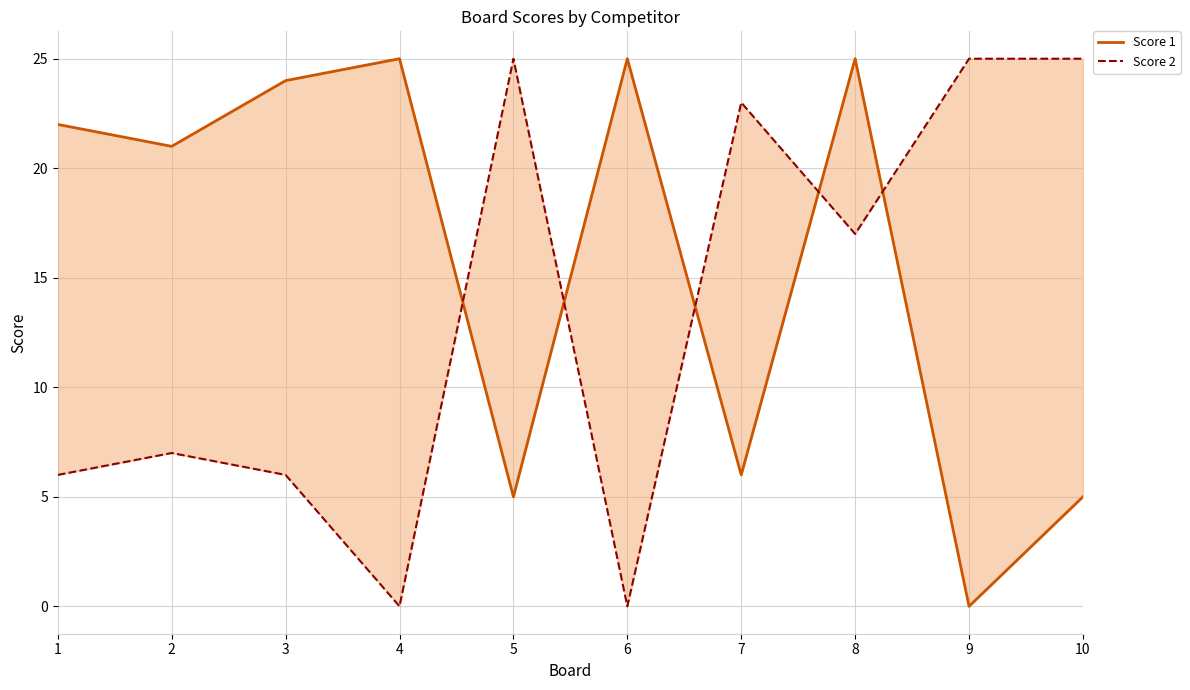

Reading right to left, extract all data points from this chart.

Score 1: 10=5	9=0	8=25	7=6	6=25	5=5	4=25	3=24	2=21	1=22
Score 2: 10=25	9=25	8=17	7=23	6=0	5=25	4=0	3=6	2=7	1=6